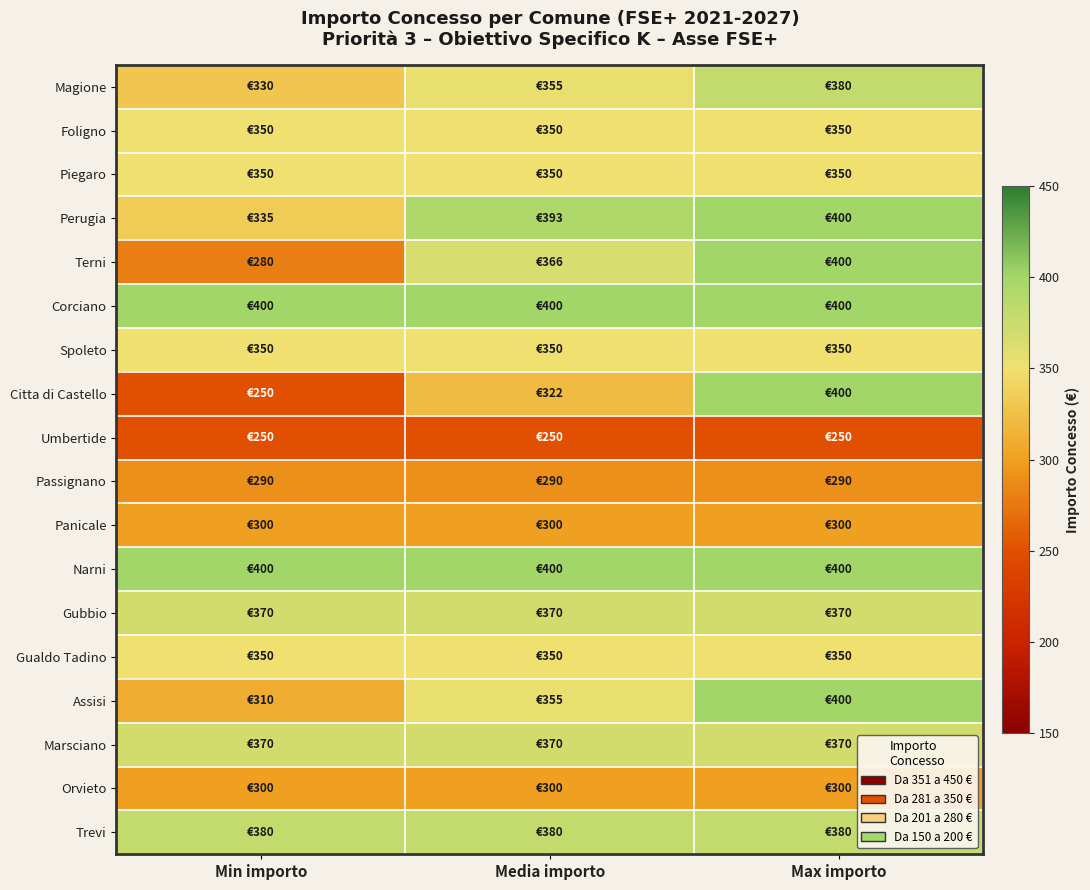

List the series in order of their peak value, highest first.

Perugia, Terni, Corciano, Citta di Castello, Narni, Assisi, Magione, Trevi, Gubbio, Marsciano, Foligno, Piegaro, Spoleto, Gualdo Tadino, Panicale, Orvieto, Passignano, Umbertide